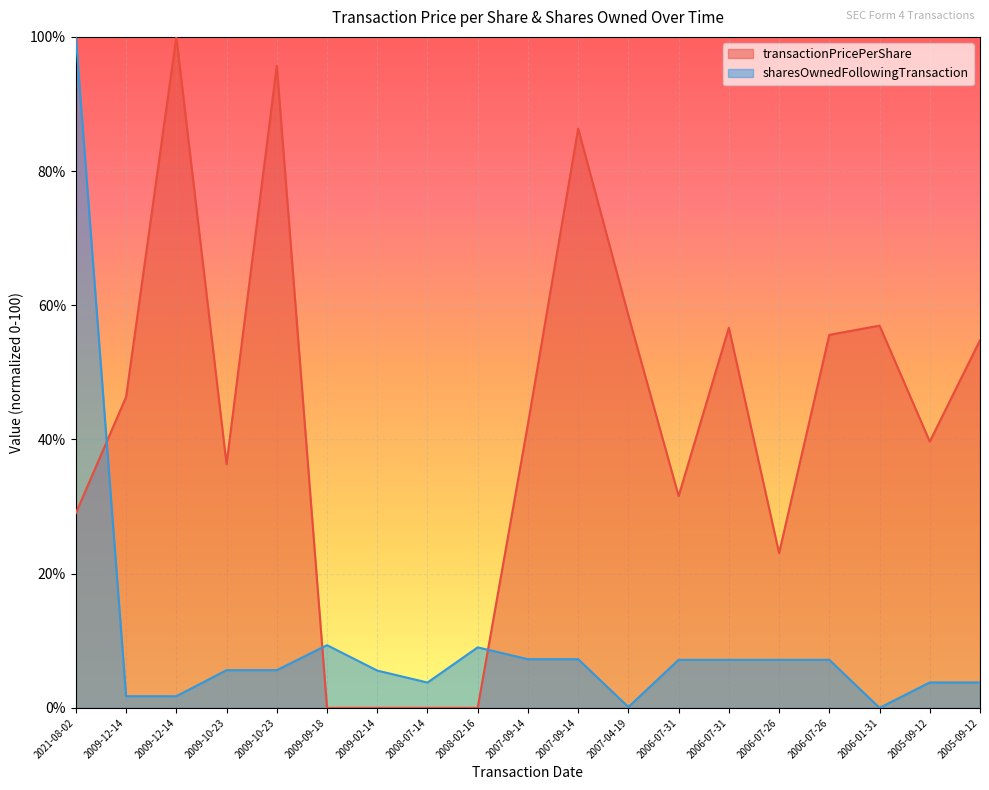

True or false: transactionPricePerShare has a value of 36.6 at 2009-02-14.

False